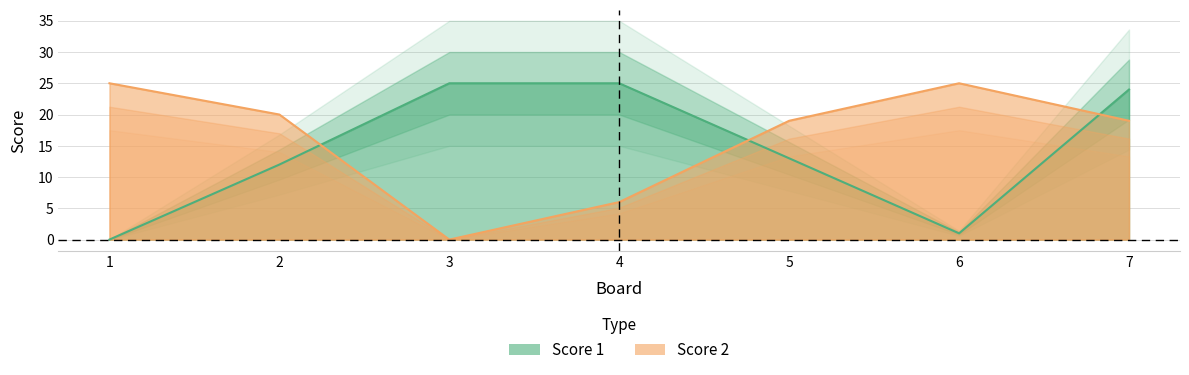

At 3, list the series in order from smallest to largest.

Score 2, Score 1